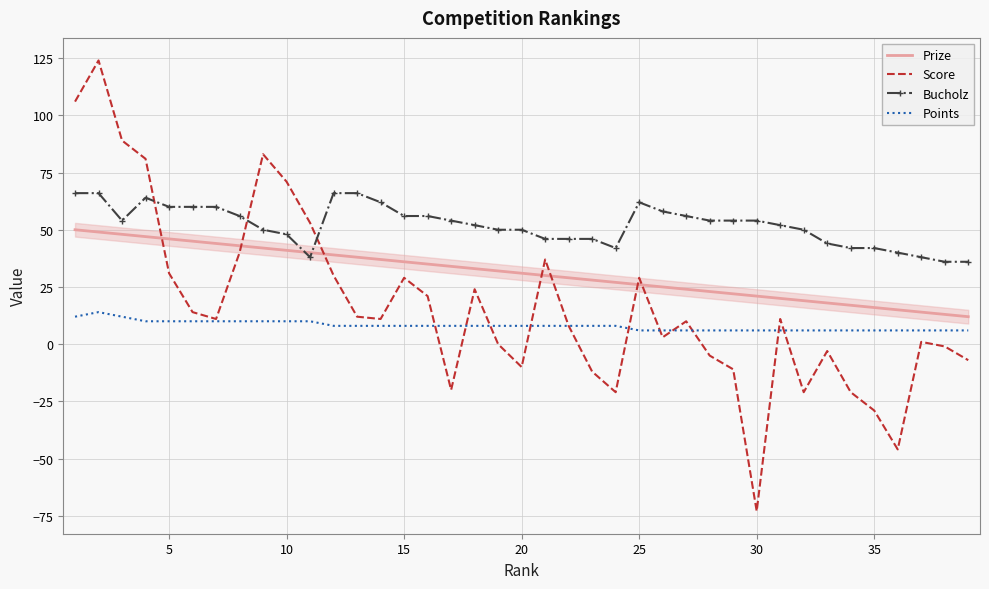

Which series has the largest total across all categories?

Bucholz